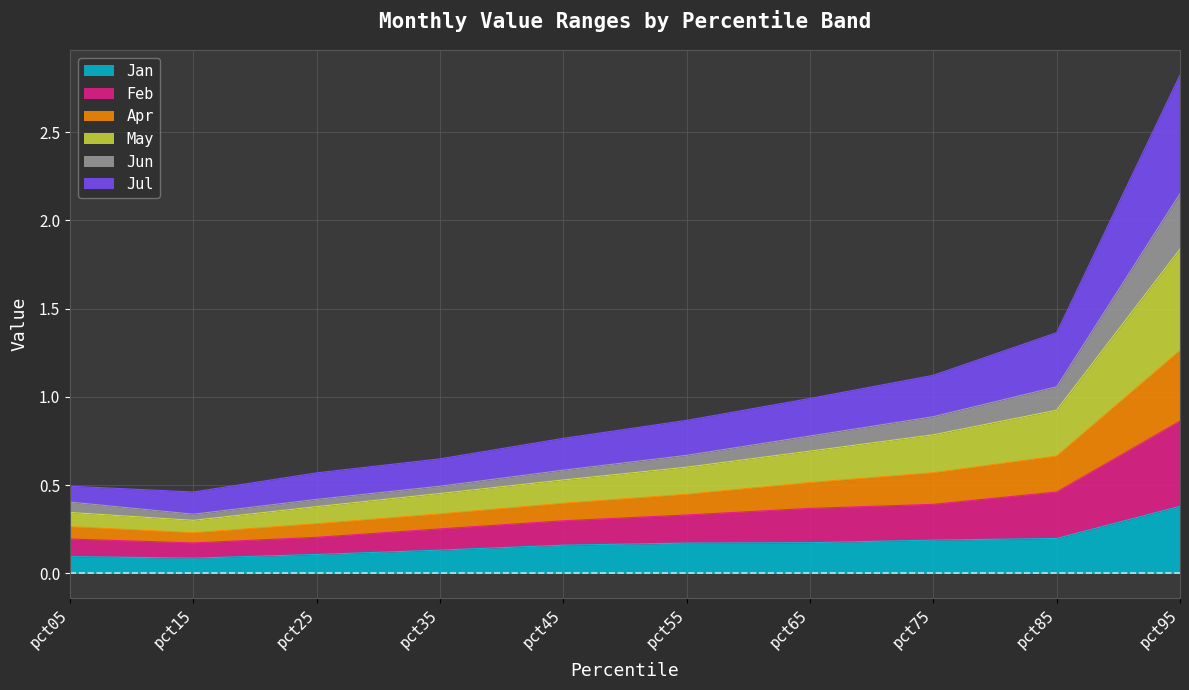

What is the maximum value for Jan?

0.4